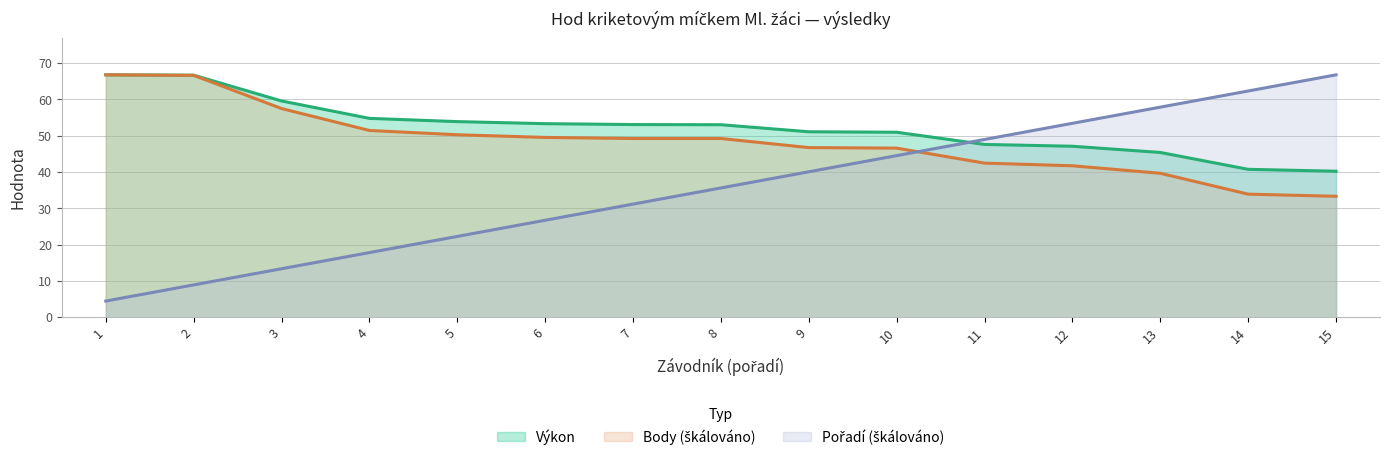

Reading left to right, transcribe all the data shown in this chart.

Výkon: 66.8	66.7	59.6	54.8	53.9	53.3	53.1	53.0	51.1	51.0	47.6	47.1	45.4	40.8	40.2
Body: 66.8	66.6	57.5	51.5	50.3	49.5	49.2	49.2	46.7	46.6	42.5	41.7	39.7	33.9	33.3
Pořadí: 4.5	8.9	13.4	17.8	22.3	26.7	31.2	35.6	40.1	44.5	49.0	53.4	57.9	62.3	66.8